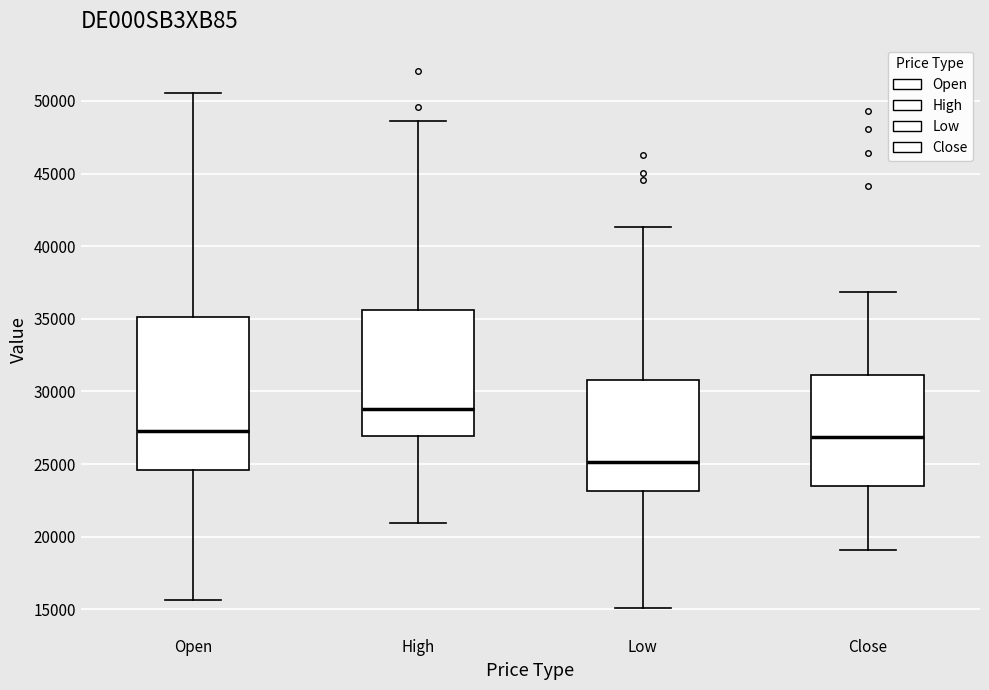

Reading left to right, transcribe this box plot: for each box, give where its median line is, the range the box spans, and where its two whiskers end, as read against the y-axis. The values are not printed on the chart, so give them approximately, as read against the axis.

Open: median 27500, box 24500 to 35000, whiskers 15500 to 50500
High: median 29000, box 27000 to 35500, whiskers 21000 to 48500
Low: median 25000, box 23000 to 31000, whiskers 15000 to 41500
Close: median 27000, box 23500 to 31000, whiskers 19000 to 37000